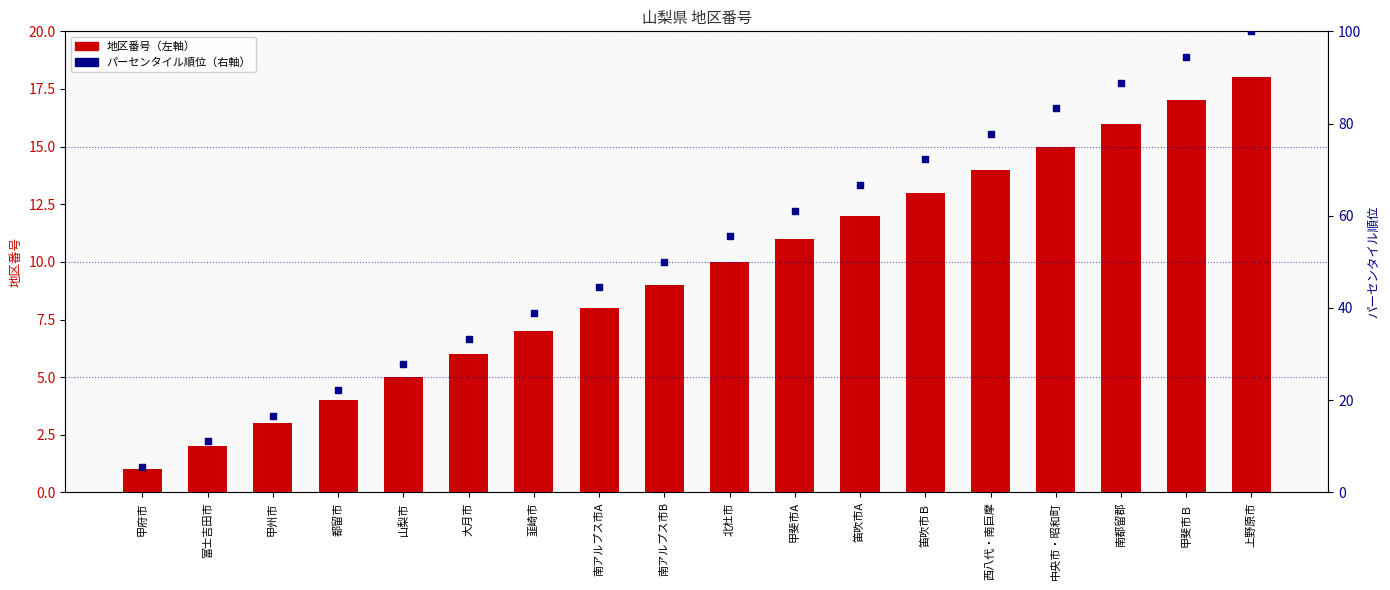

At how many categories does at least one series exceed 55?

9